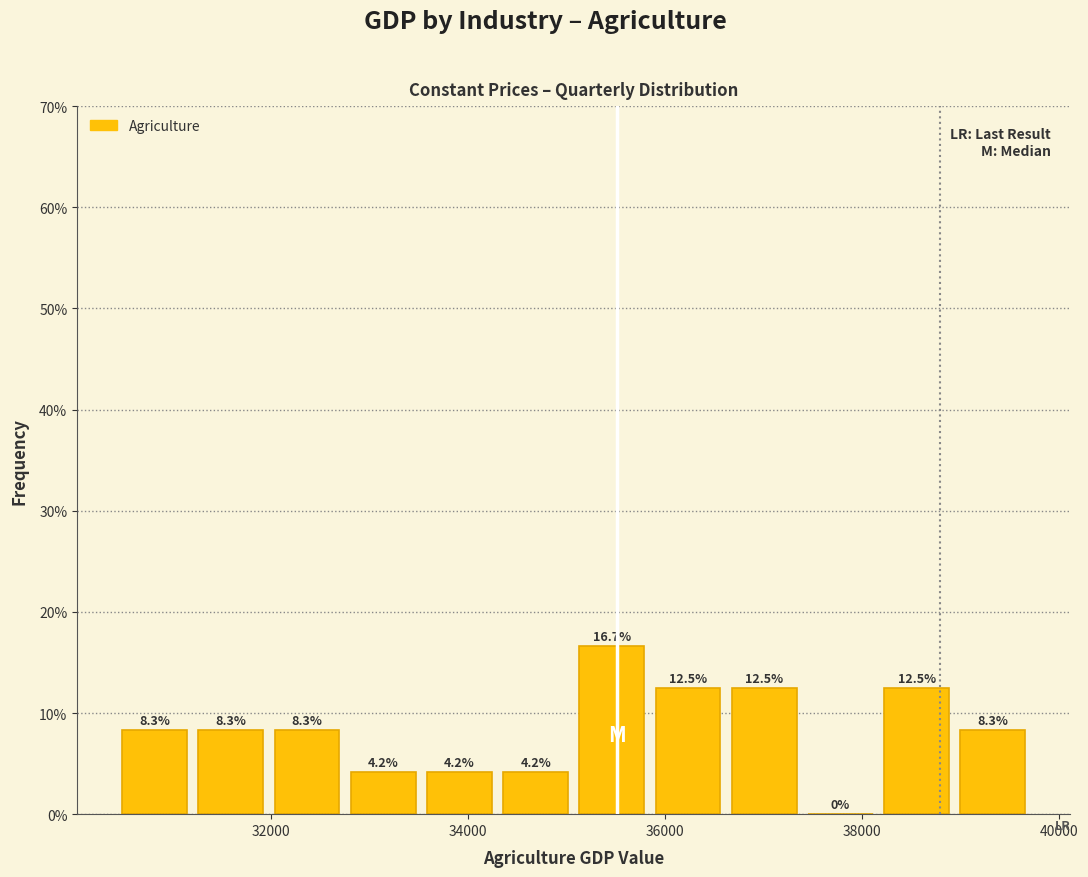

Around what value on the x-axis is the tallest bar? Give the approximate position of its centre, as read against the axis.

35400